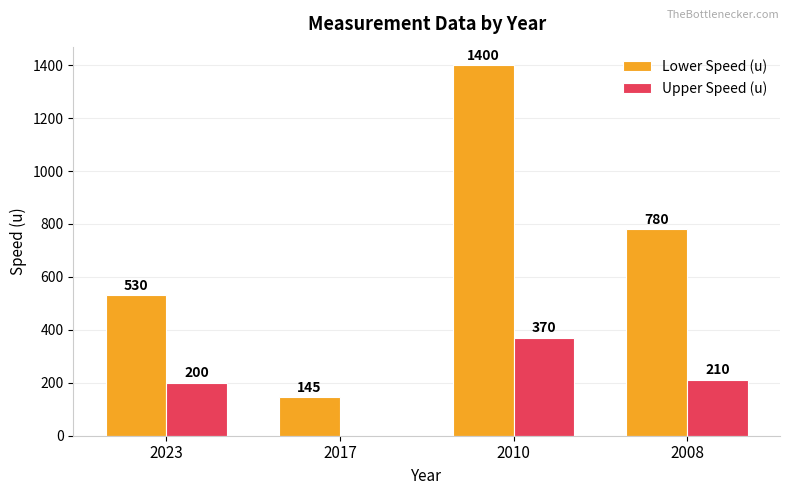

What is the maximum value for Lower Speed (u)?

1400